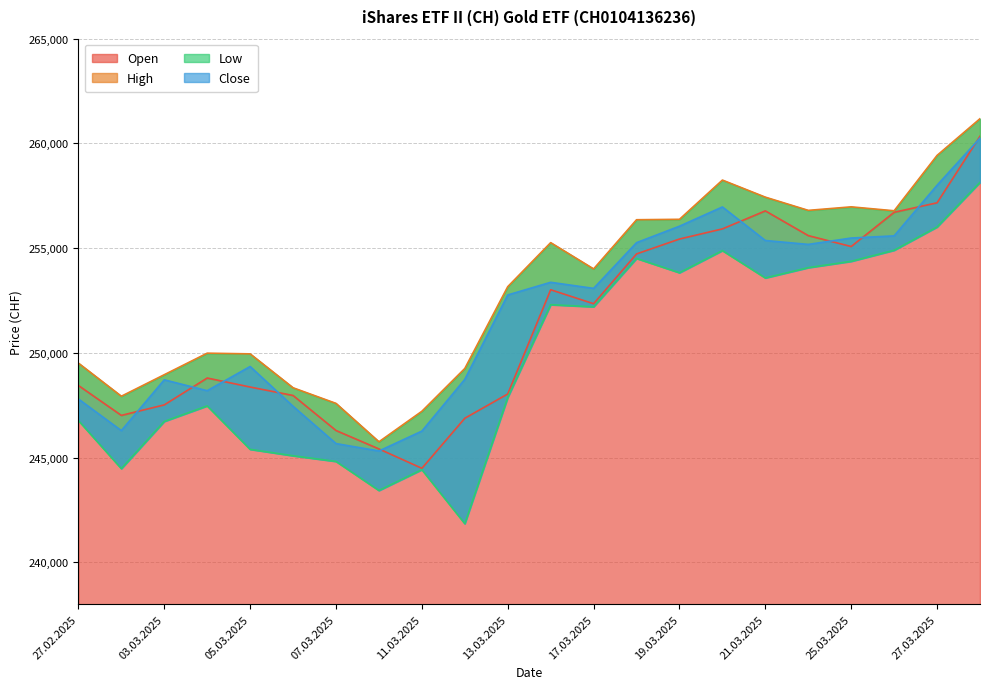

Rank the series by their maximum value, from lowest to highest.

Low, Close, Open, High